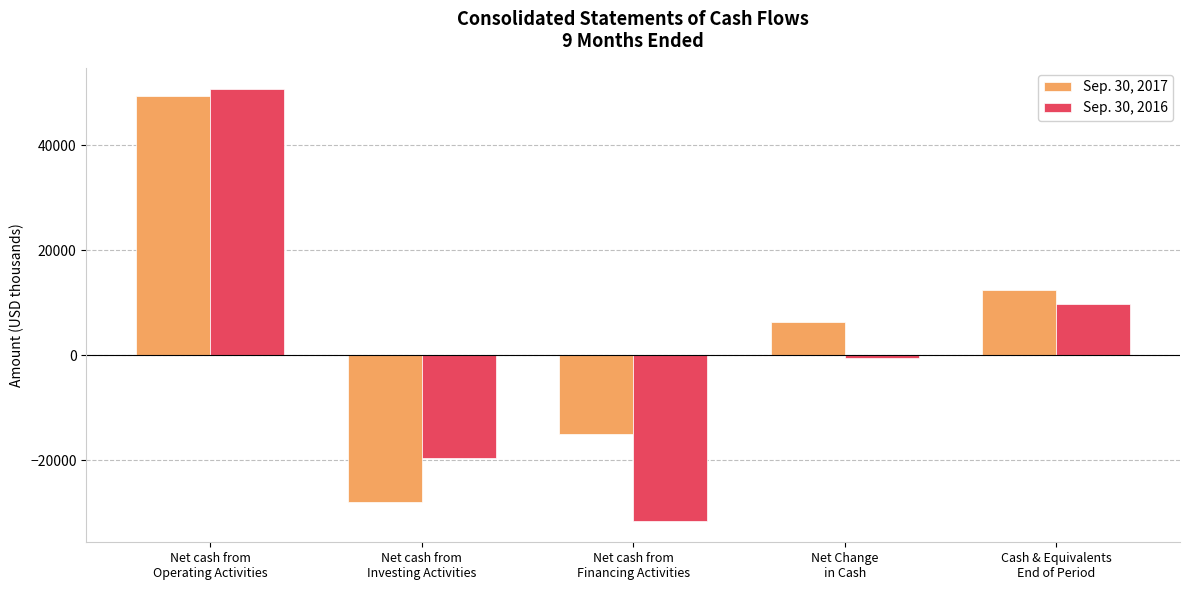

What is the minimum value for Sep. 30, 2016?

-31518